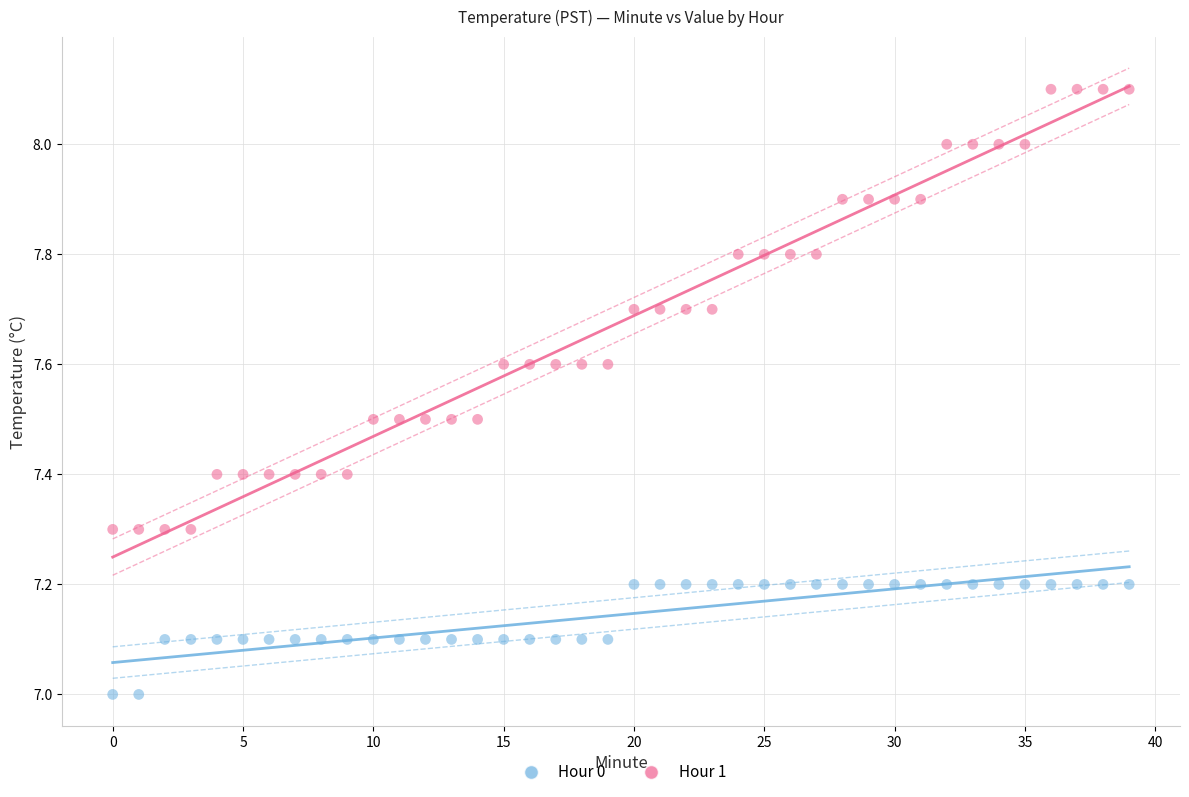

Which series contains the lowest Y value?

Hour 0